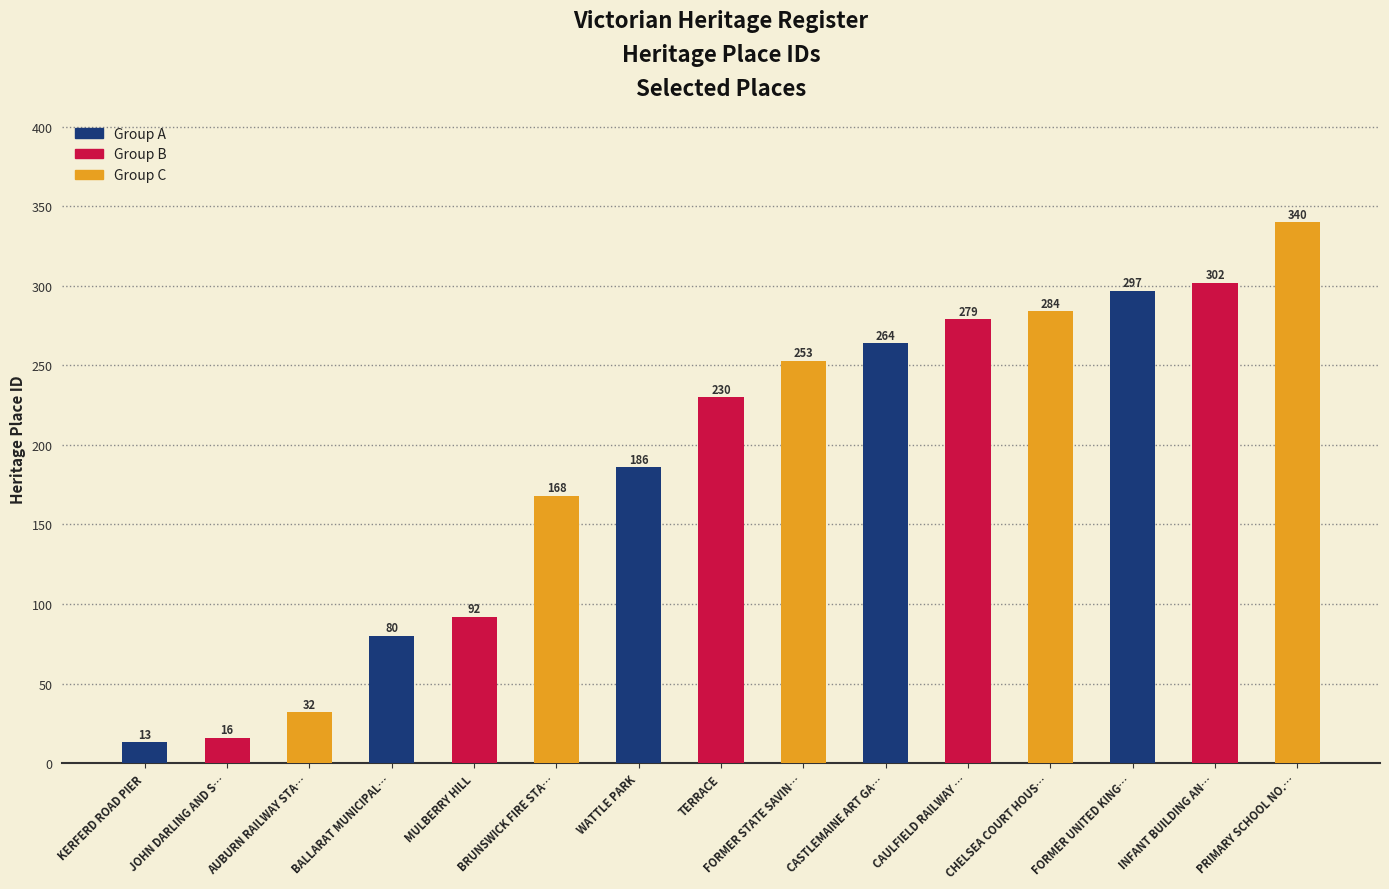

How many values are below 230?

7